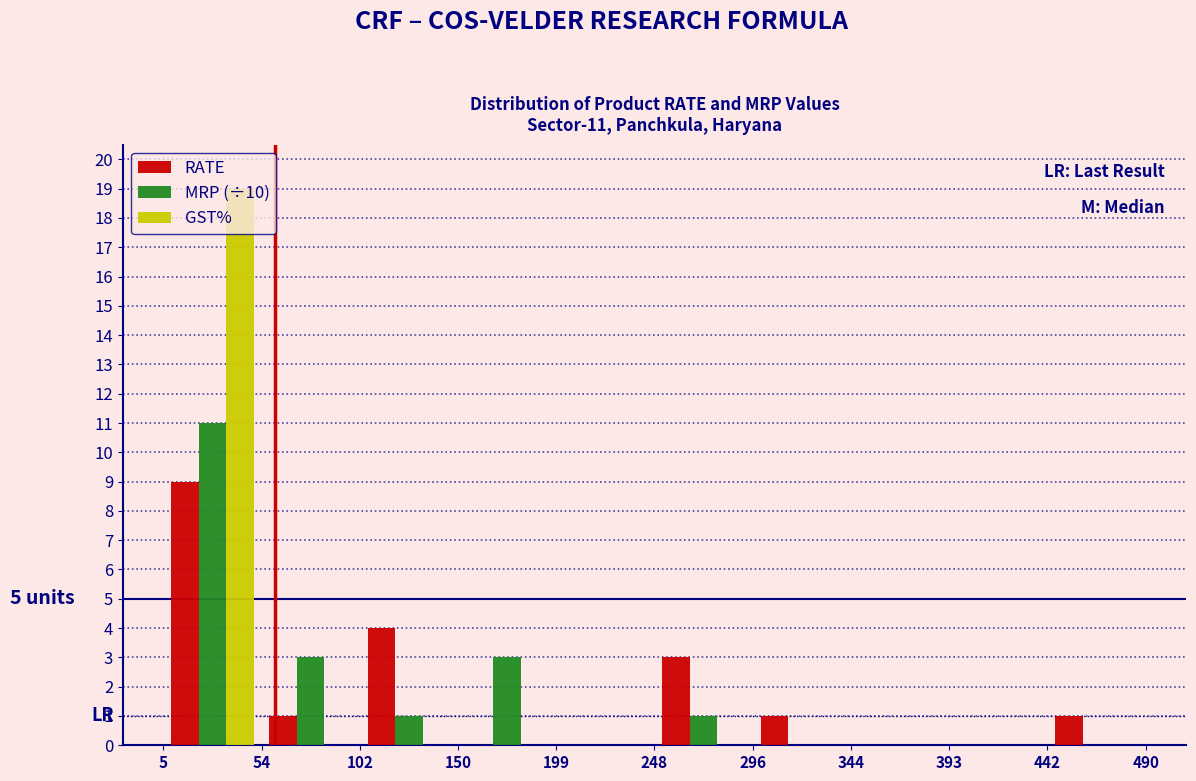

In the RATE series, which range on the x-axis has the tallest bar?

5 to 54